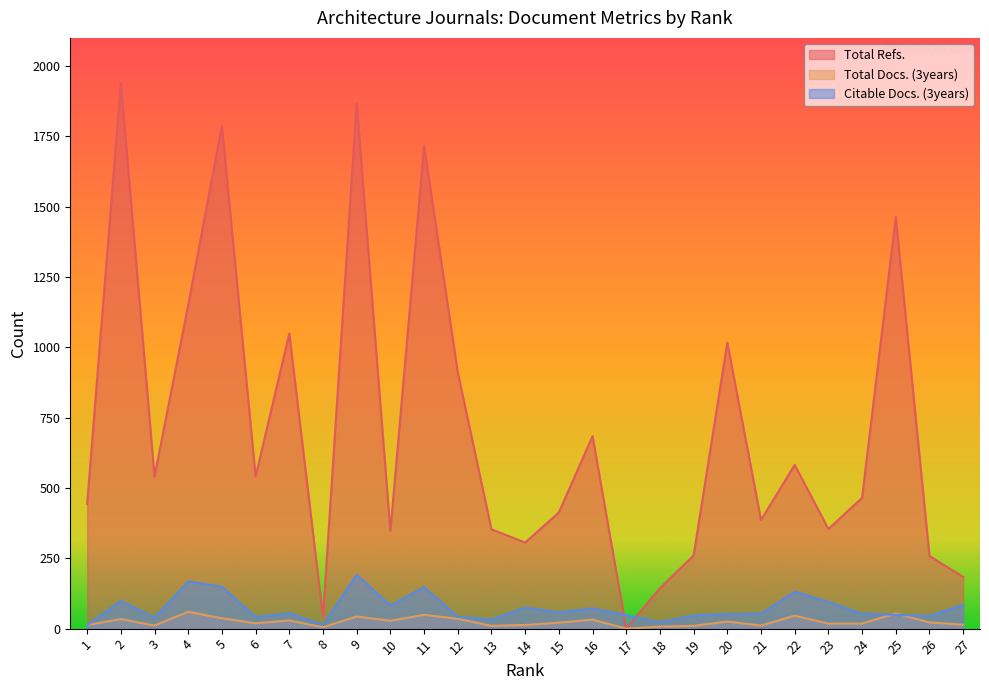

Is it true that Total Refs. equals 465 at 24?

True